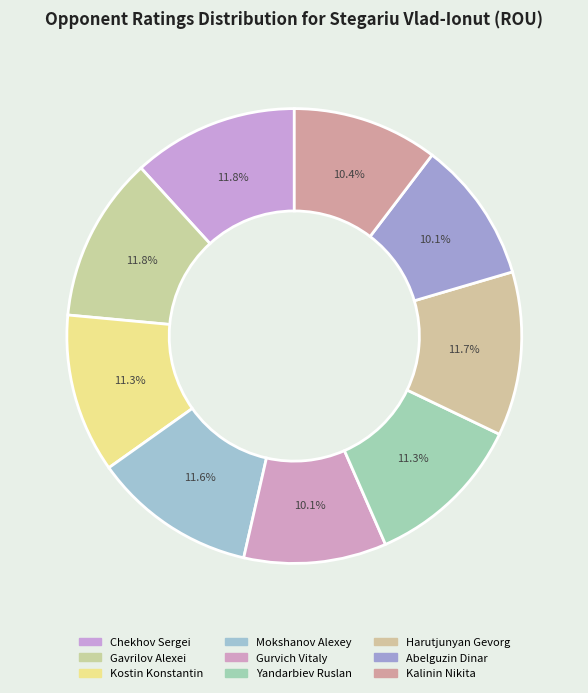

Does any single category account for the majority?

No